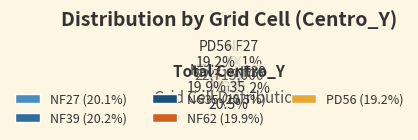

Is it true that NF62 is 11% of the pie?

False